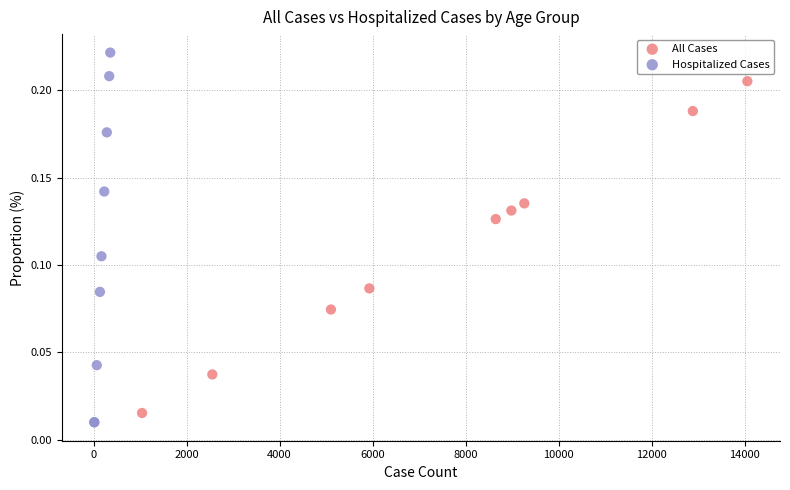

What are all the series names shown in the legend?

All Cases, Hospitalized Cases